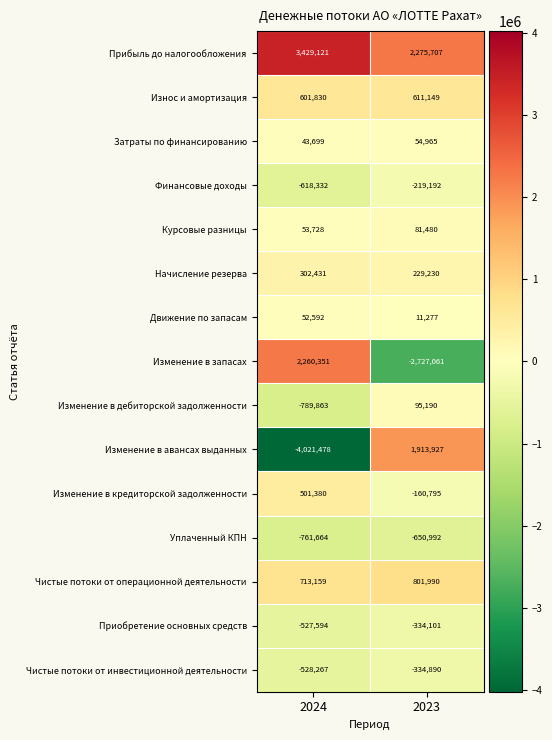

What is the minimum value shown in the chart?

-4021478